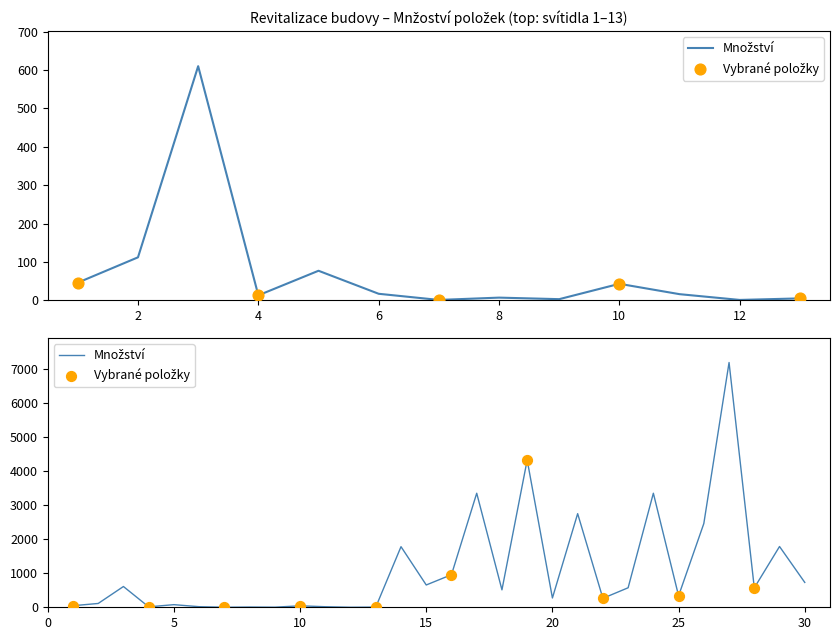

What is the change in value from 5 to 11?

-61